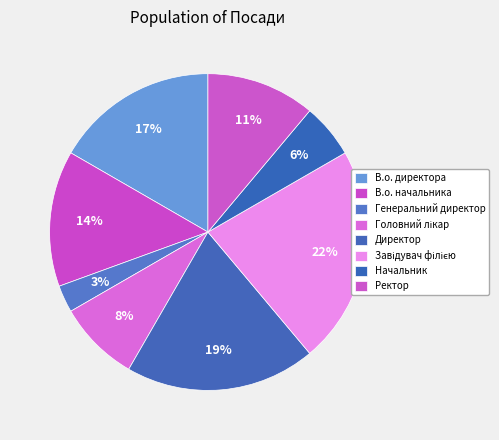

What percentage do Головний лікар and Директор together represent?

27.8%